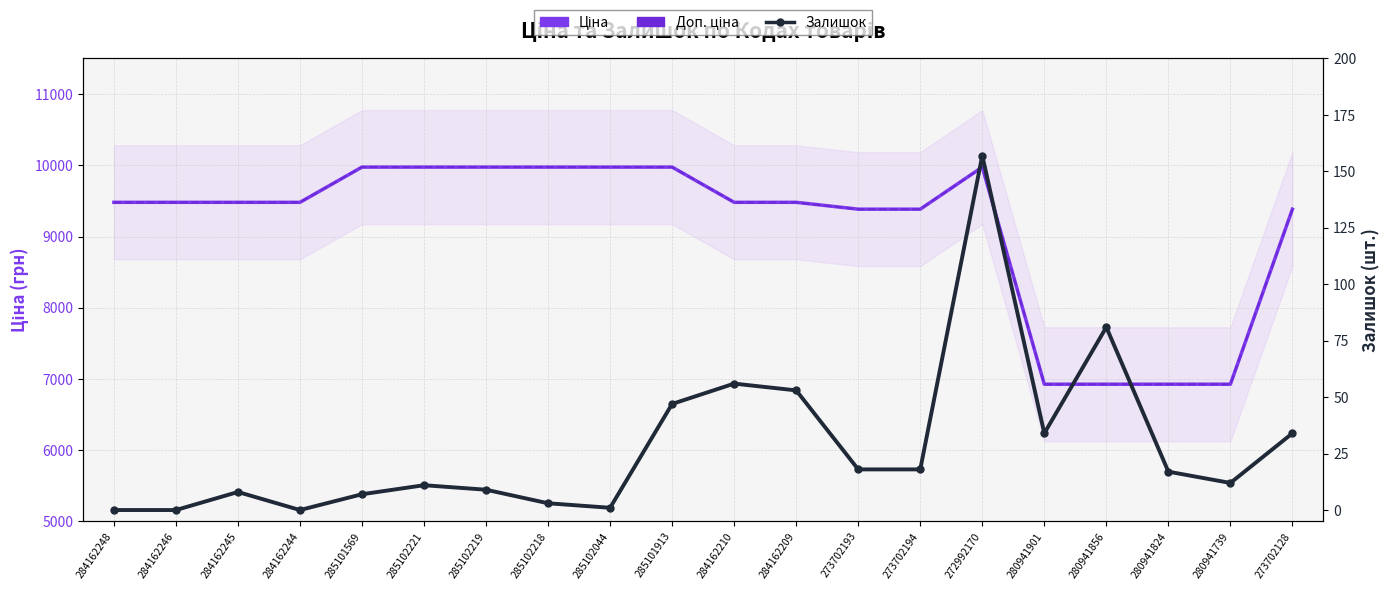

What is the label of the 19th point from the right?

284162246